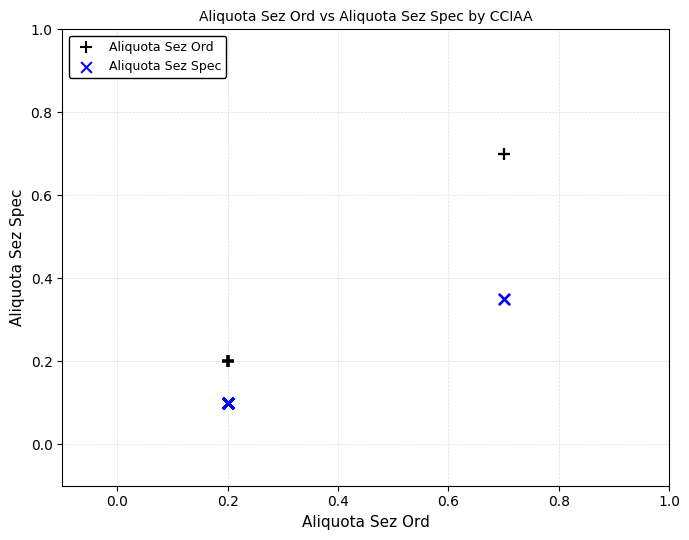

Which series has the largest Y range (max minus min)?

Aliquota Sez Ord